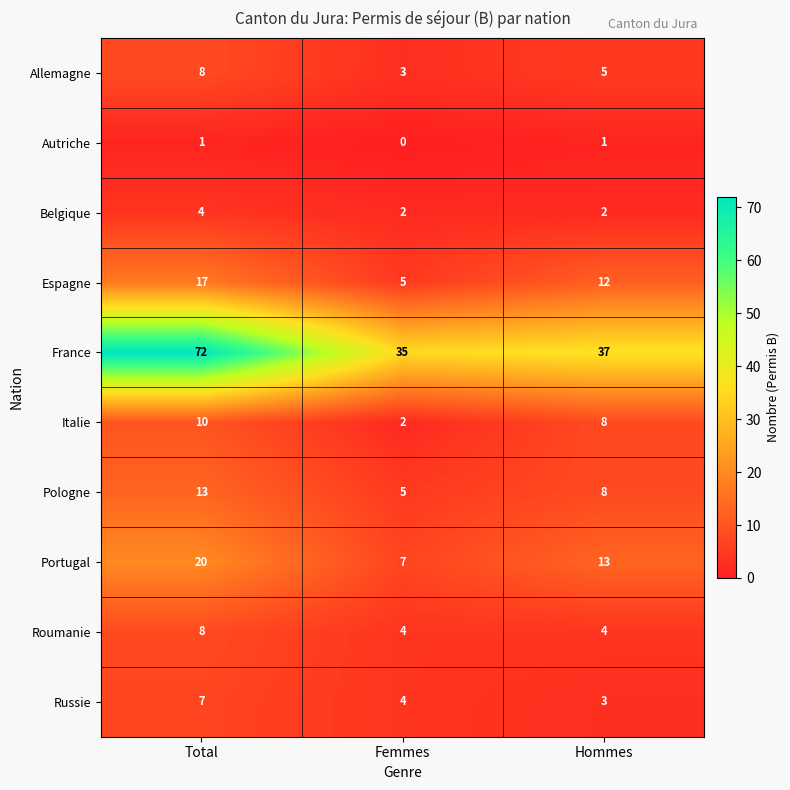

At which category does the chart reach its peak across all series?

Total